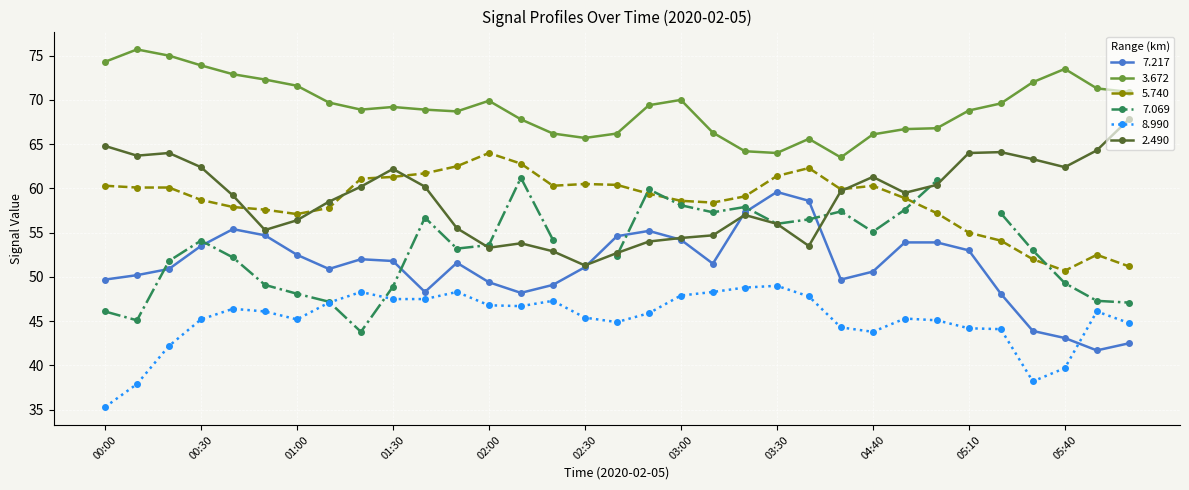

True or false: 2.490 has a value of 15.2 at 01:00.

False